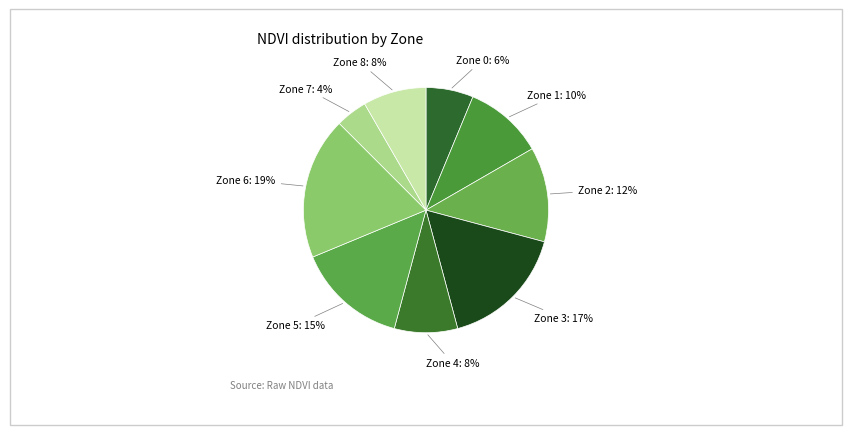

Rank the categories by value from highest to lowest.

Zone 6, Zone 3, Zone 5, Zone 2, Zone 1, Zone 4, Zone 8, Zone 0, Zone 7